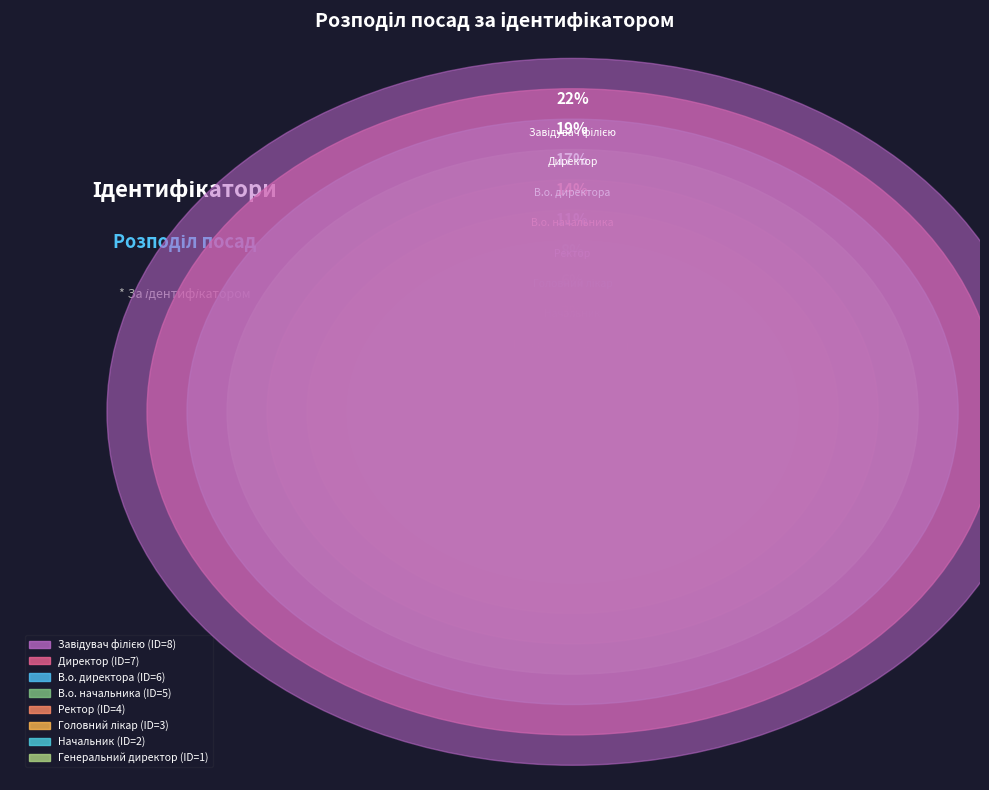

Which category has the biggest portion of the pie?

Завідувач філією